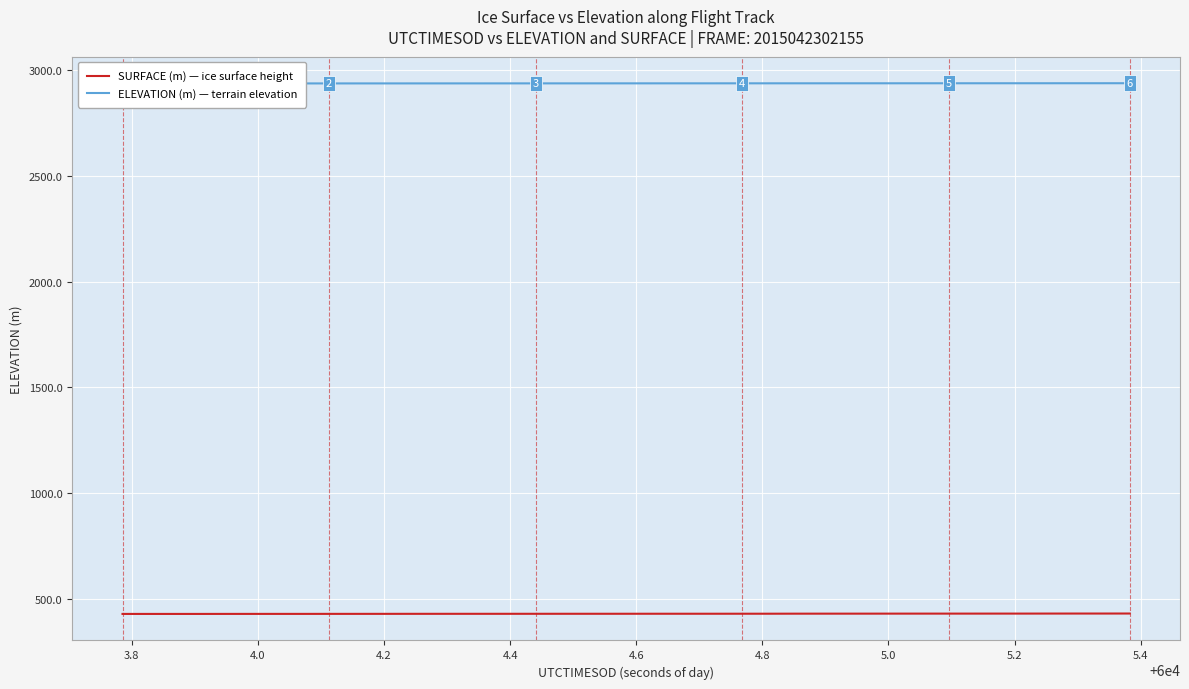

List the series in order of their overall mean, lowest first.

SURFACE (m), ELEVATION (m)